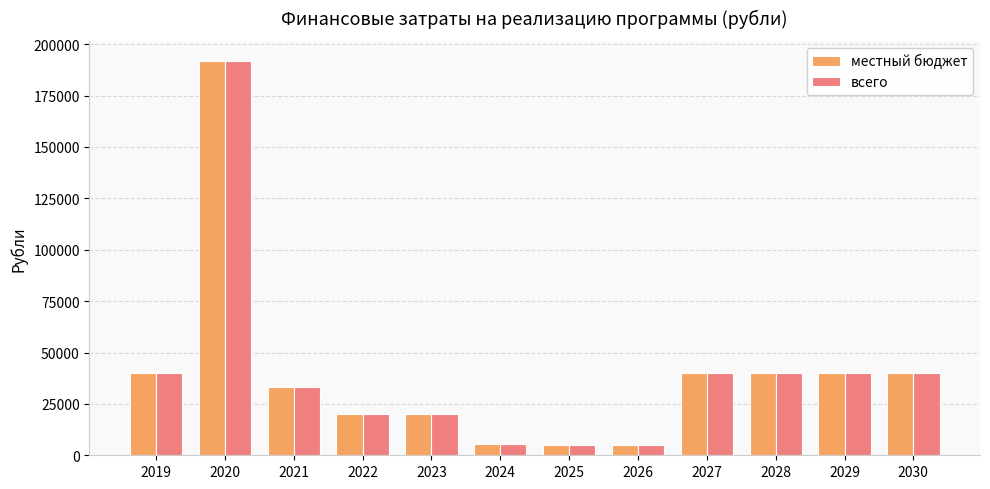

The всего series shows 71860 at 2029. True or false?

False